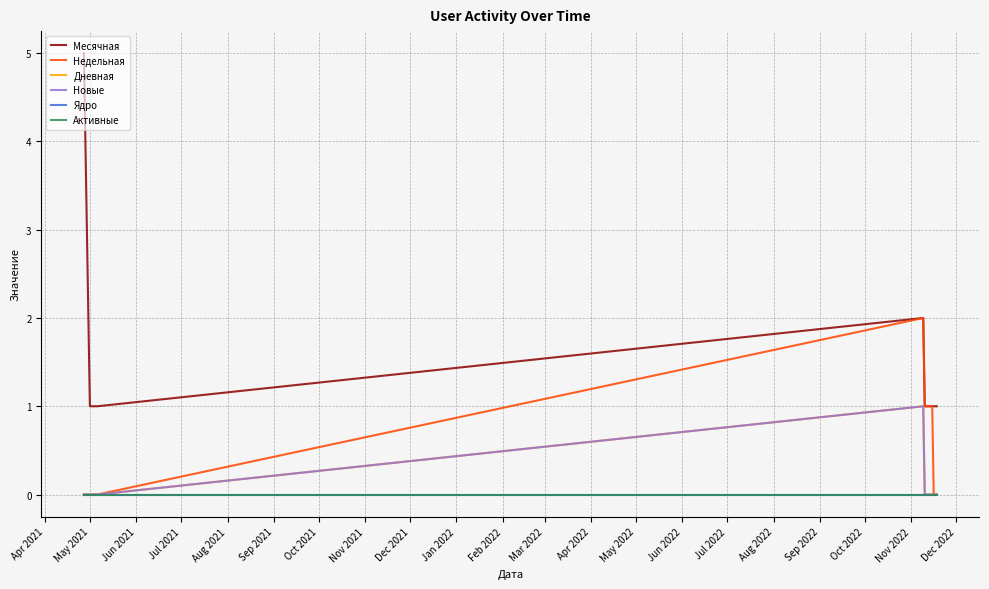

Does the chart display data point markers on the line(s)?

No